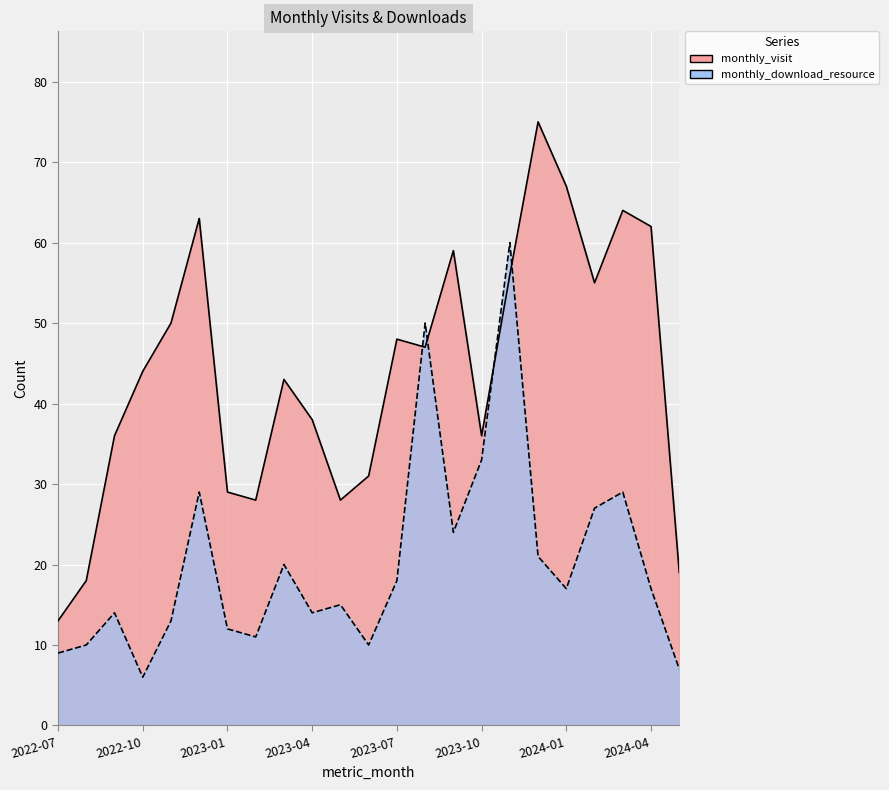

What are all the series names shown in the legend?

monthly_visit, monthly_download_resource